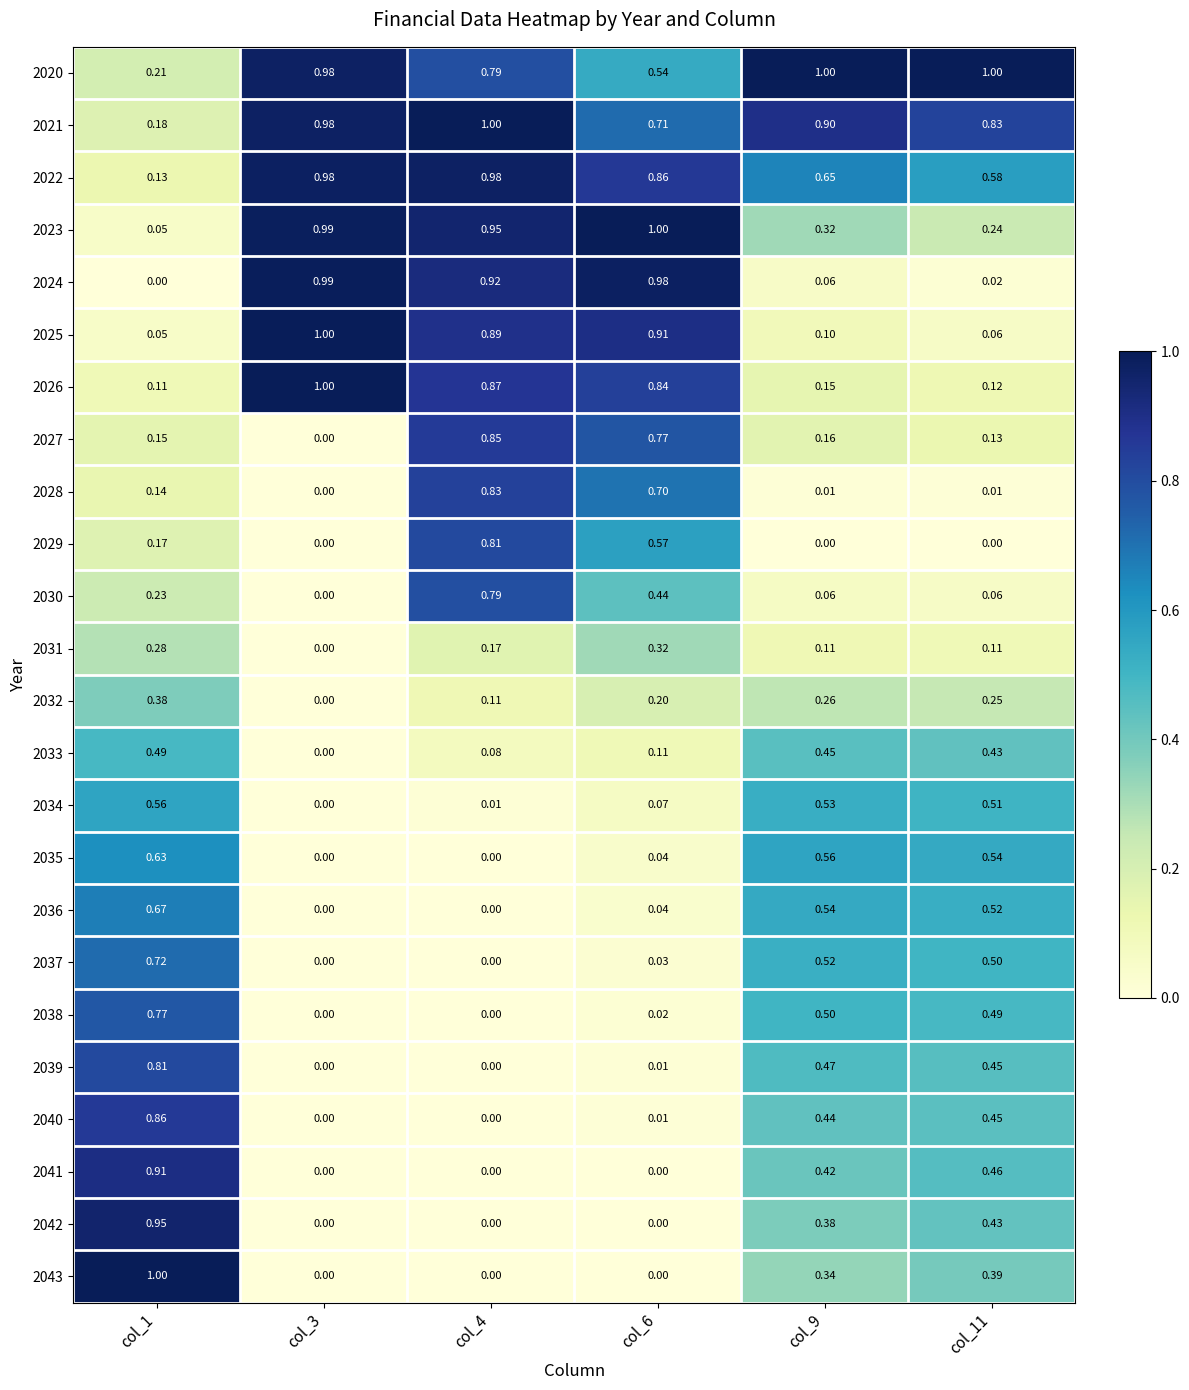

Is the value of 2029 at col_11 greater than the value of 2025 at col_1?

No